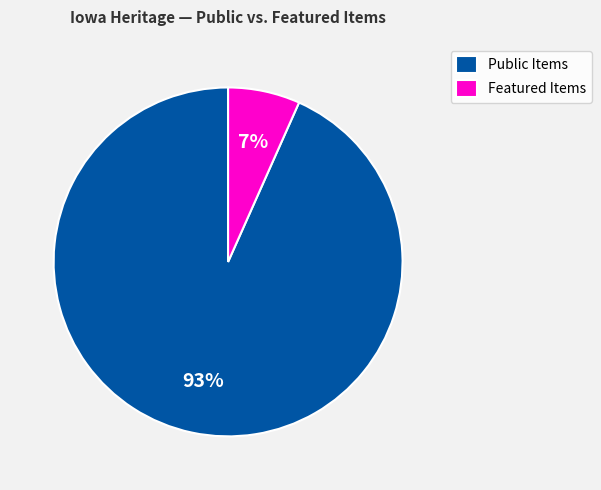

Combined, do Featured Items and Public Items account for over 50%?

Yes